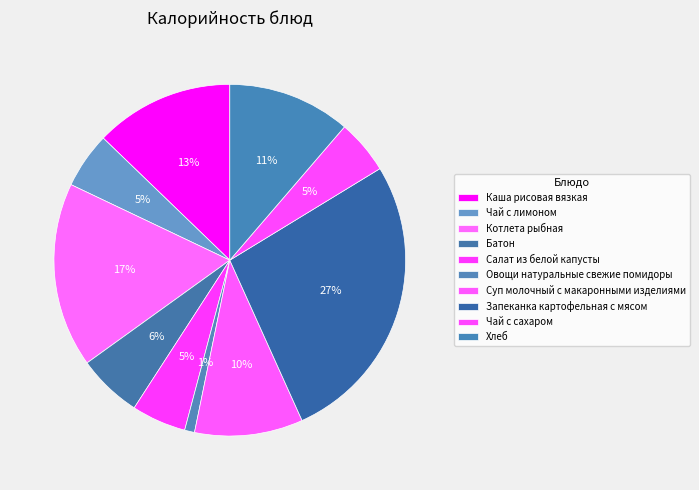

What is the smallest slice in the pie chart?

Овощи натуральные свежие помидоры